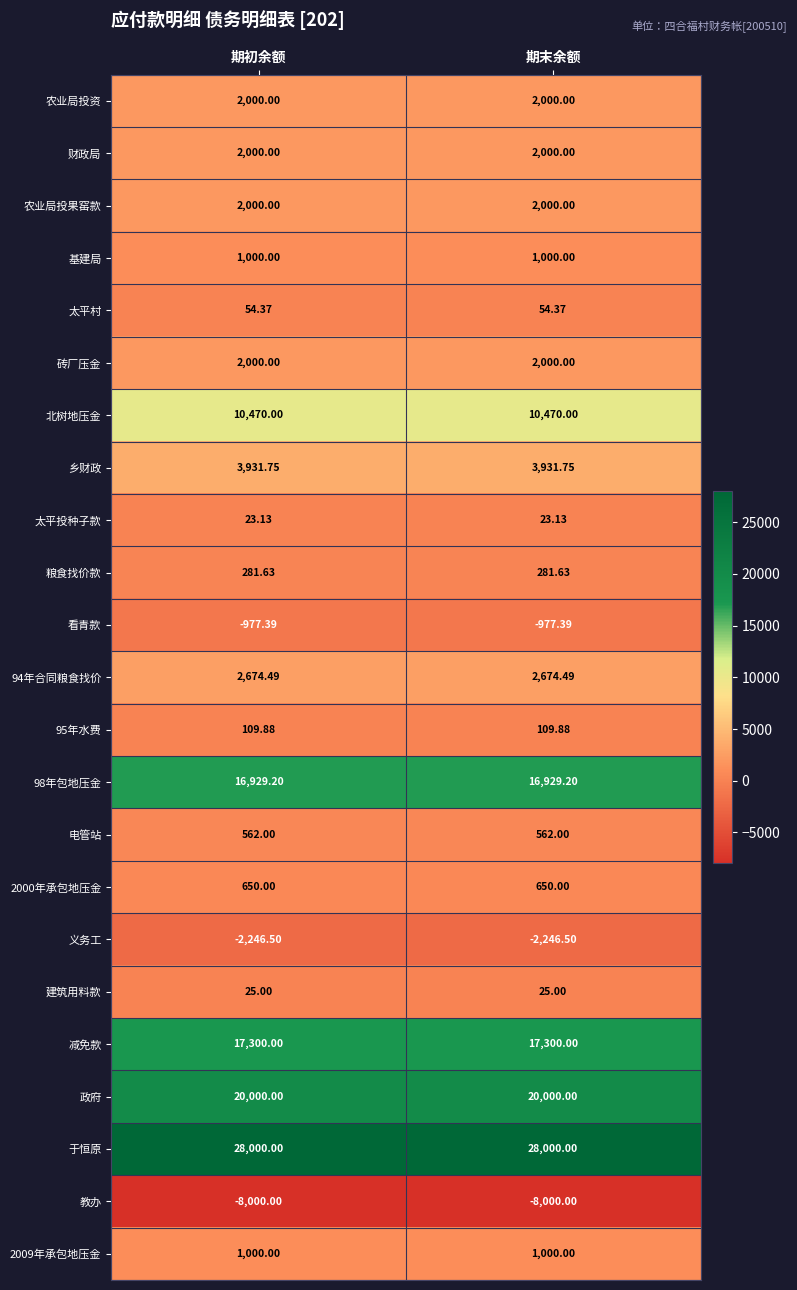

Is the value of 太平投种子款 at 期末余额 greater than the value of 政府 at 期末余额?

No